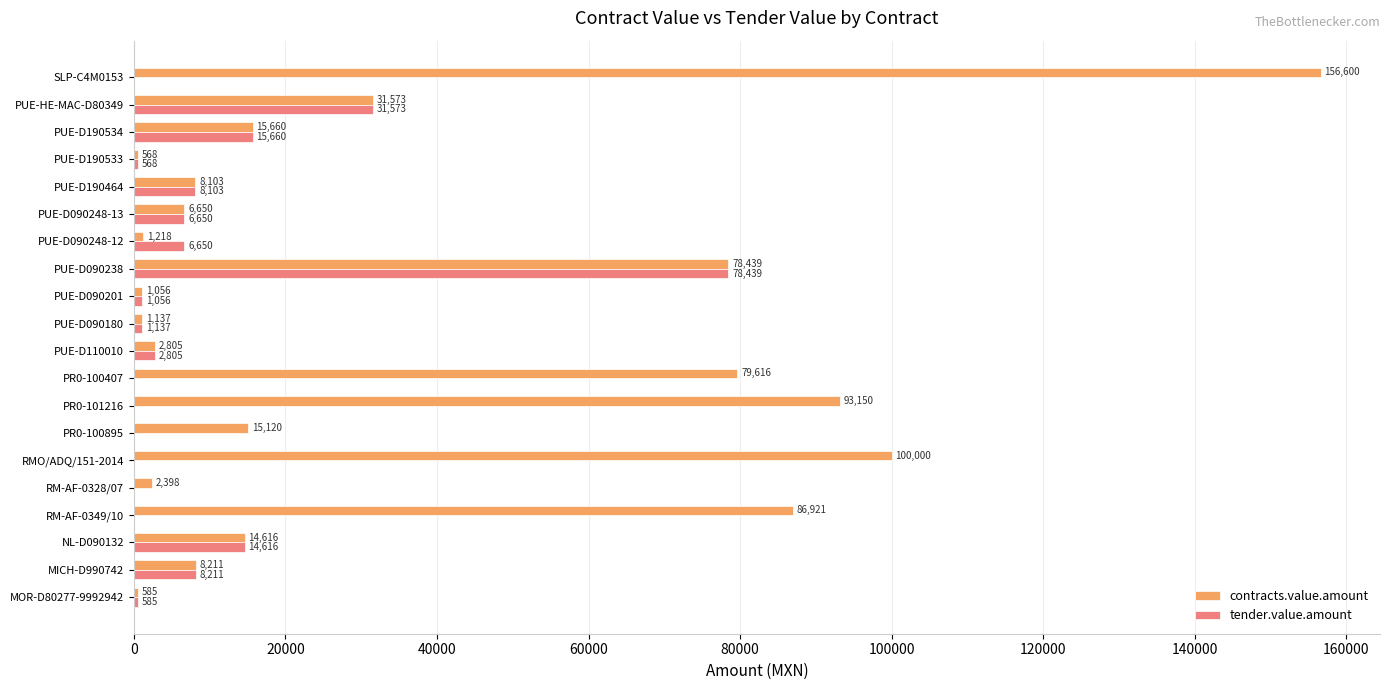

At which label does contracts.value.amount reach its peak?

SLP-C4M0153